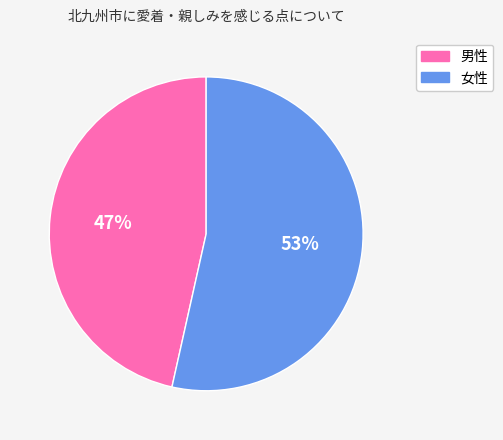

Do 男性 and 女性 together represent more than half of the pie?

Yes